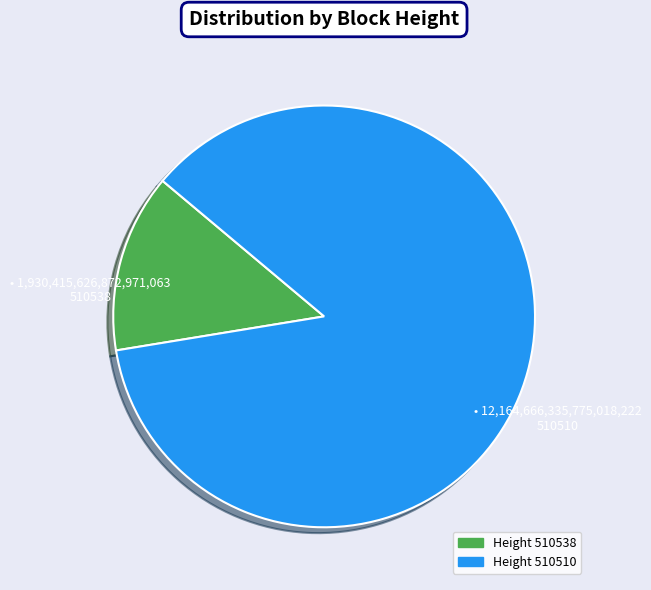

Which has a higher value, Height 510538 or Height 510510?

Height 510510